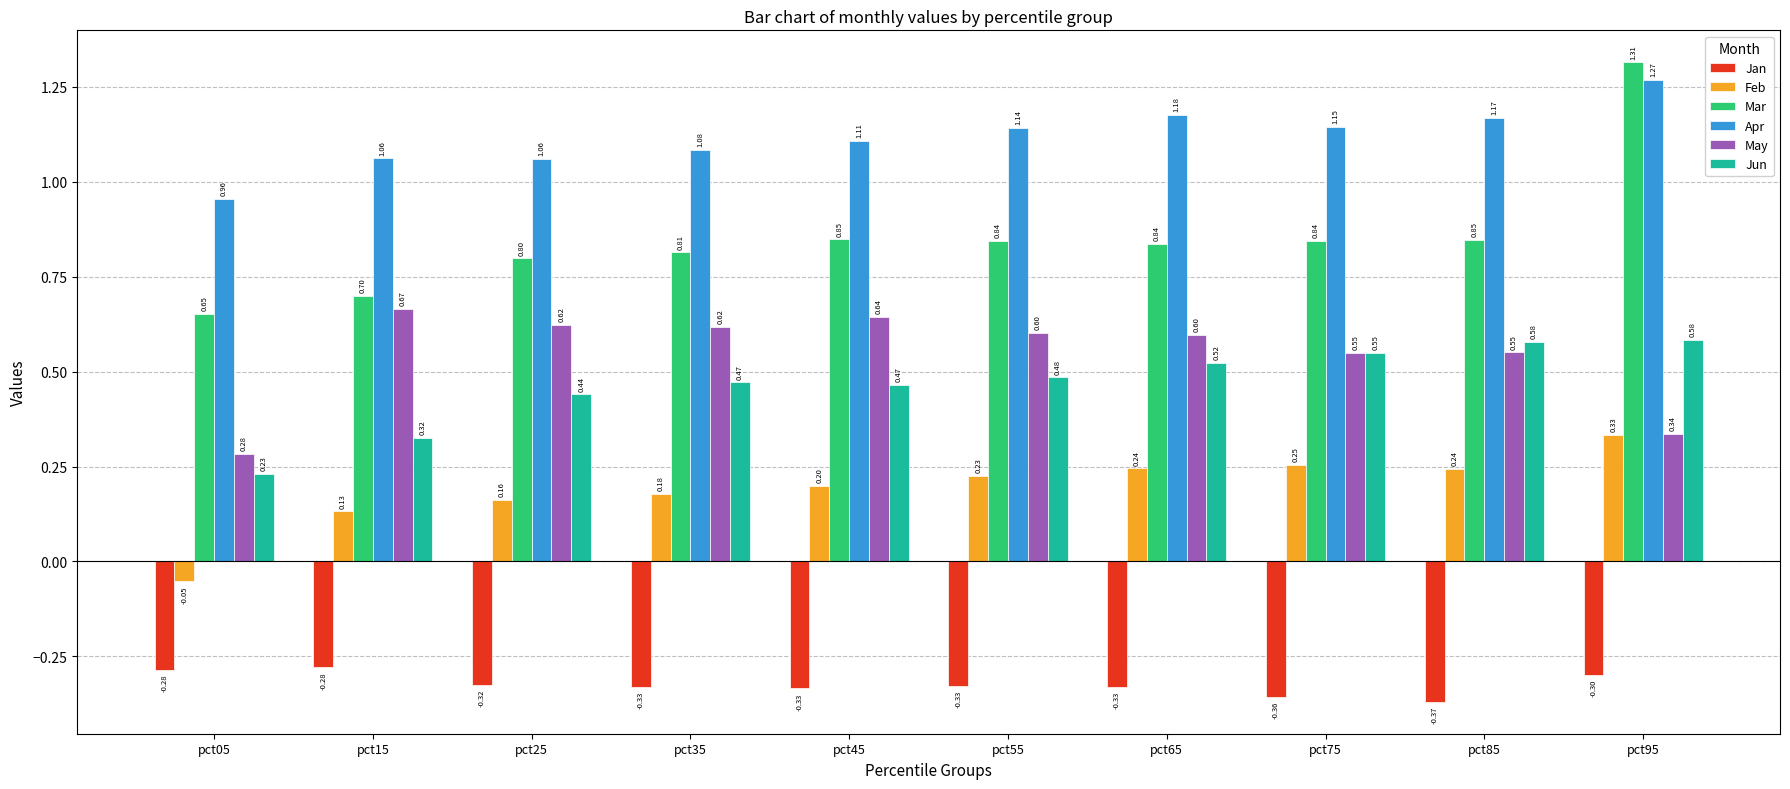

Rank the series by their maximum value, from lowest to highest.

Jan, Feb, Jun, May, Apr, Mar